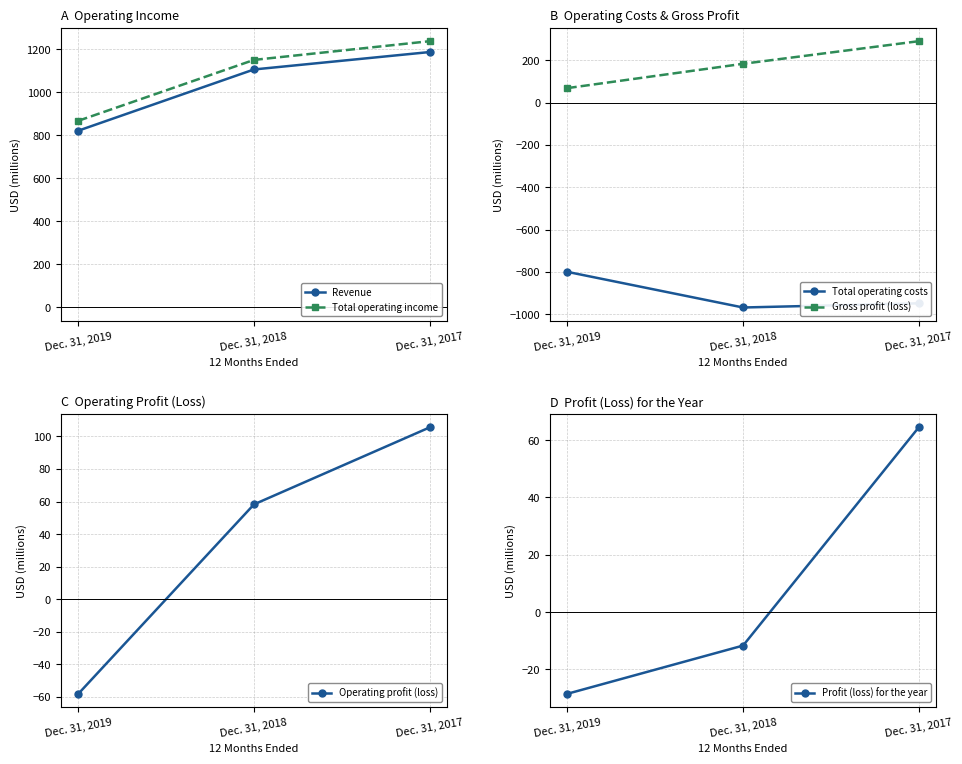

What is the difference between the Total operating costs values at Dec. 31, 2019 and Dec. 31, 2018?

168.1